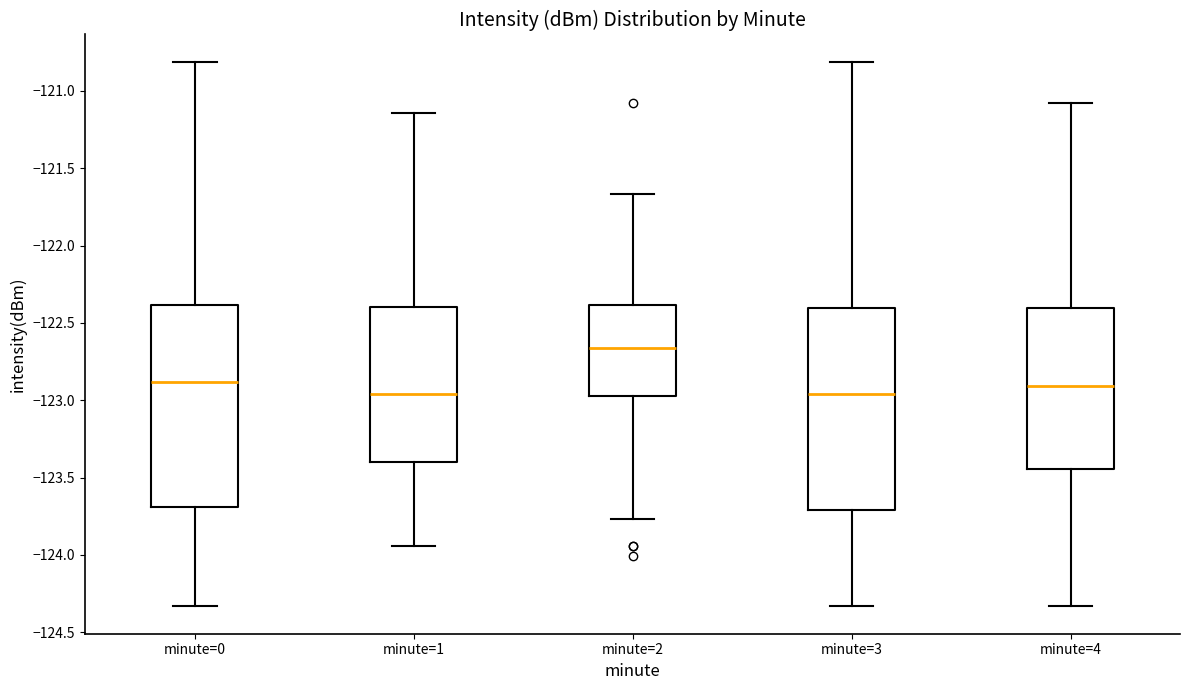

Reading left to right, read every box against the y-axis: the position of its median line, the range the box covers, and the ends of its whiskers. The values are not printed on the chart, so give them approximately, as read against the axis.

minute=0: median -122.90, box -123.70 to -122.40, whiskers -124.35 to -120.80
minute=1: median -122.95, box -123.40 to -122.40, whiskers -123.95 to -121.15
minute=2: median -122.65, box -122.95 to -122.40, whiskers -123.75 to -121.65
minute=3: median -122.95, box -123.70 to -122.40, whiskers -124.35 to -120.80
minute=4: median -122.90, box -123.45 to -122.40, whiskers -124.35 to -121.10